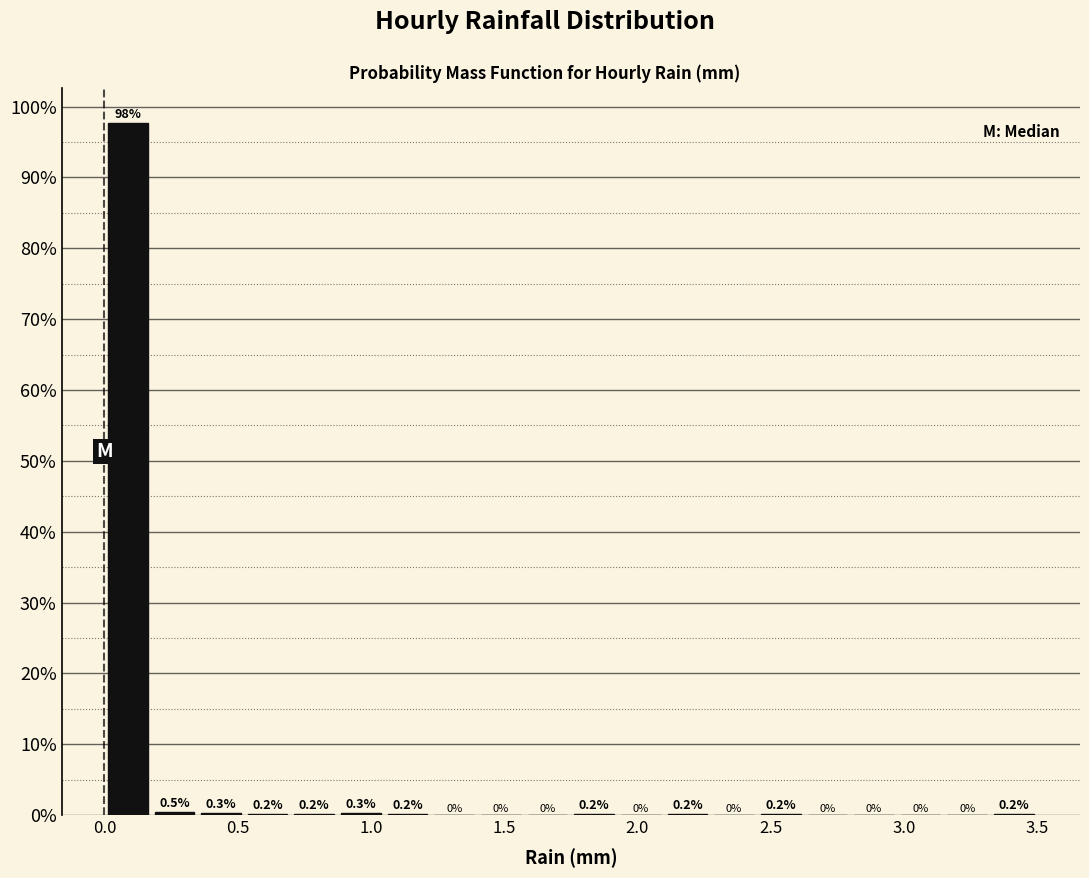

Around what value on the x-axis is the tallest bar? Give the approximate position of its centre, as read against the axis.

0.10